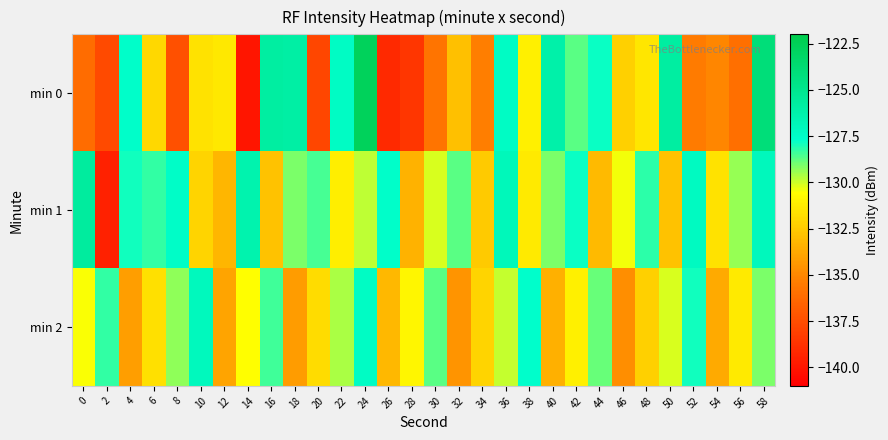

What is the total value across all series at 44?

-389.9